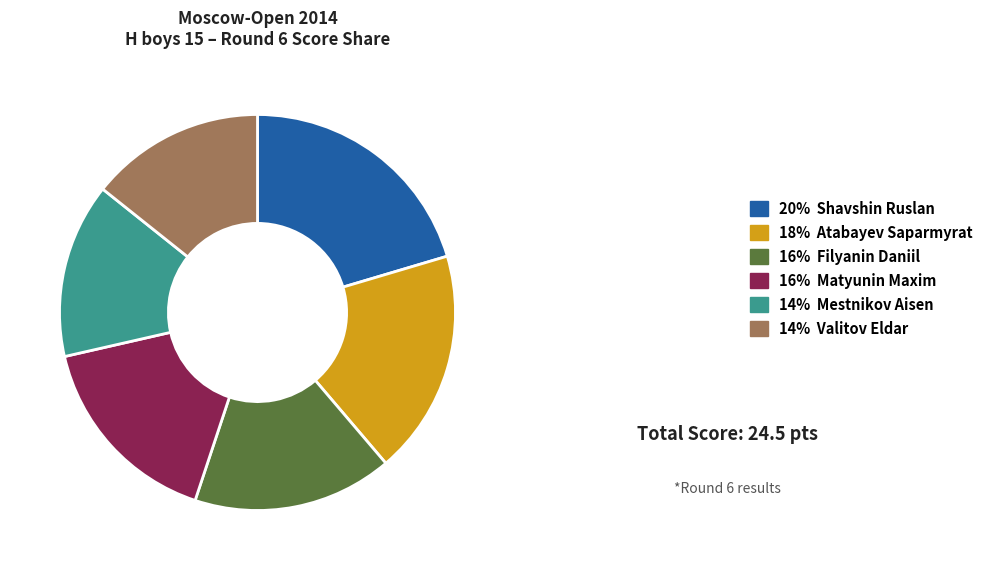

Is the sum of 18% Atabayev Saparmyrat and 16% Filyanin Daniil greater than half?

No